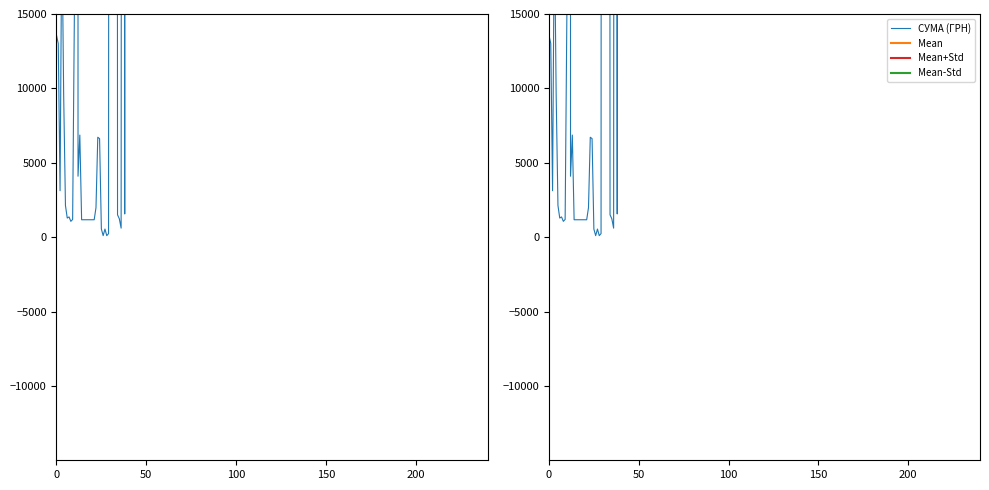

True or false: the data has more than 2 interior local peaks.

True